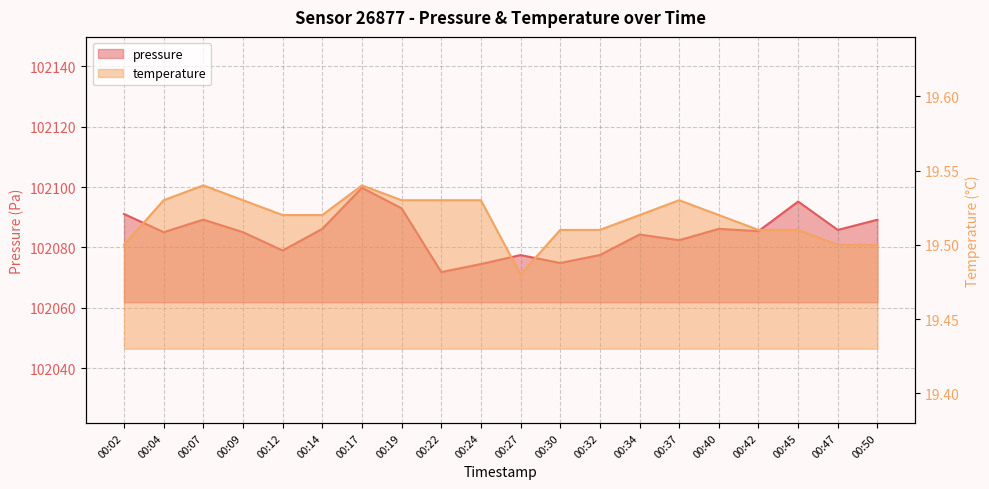

The pressure series shows 102085.4 at 00:42. True or false?

True